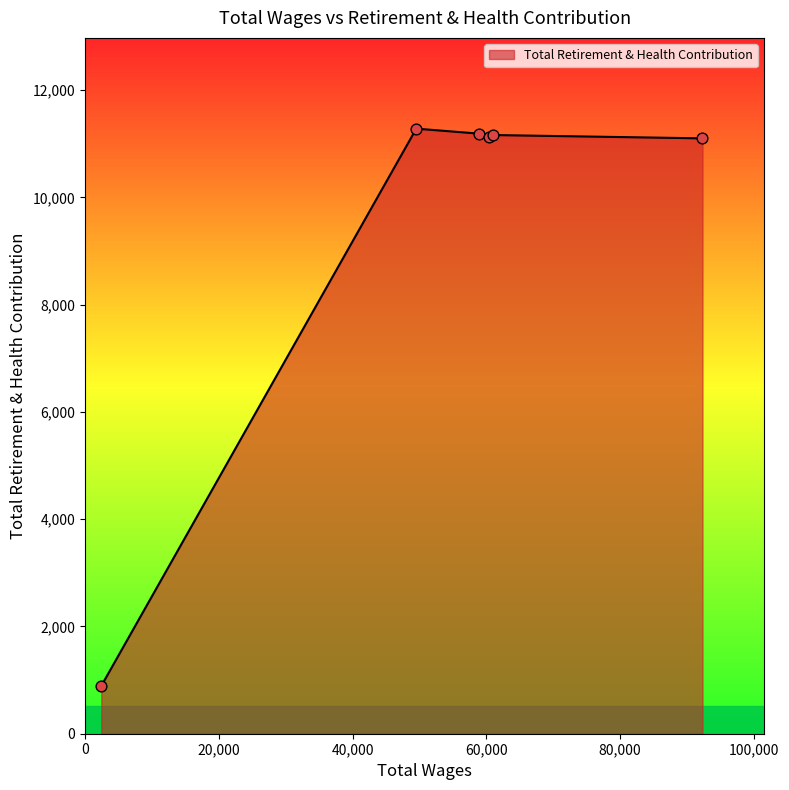

True or false: there are more than 2 points higher than both neighbors.

False